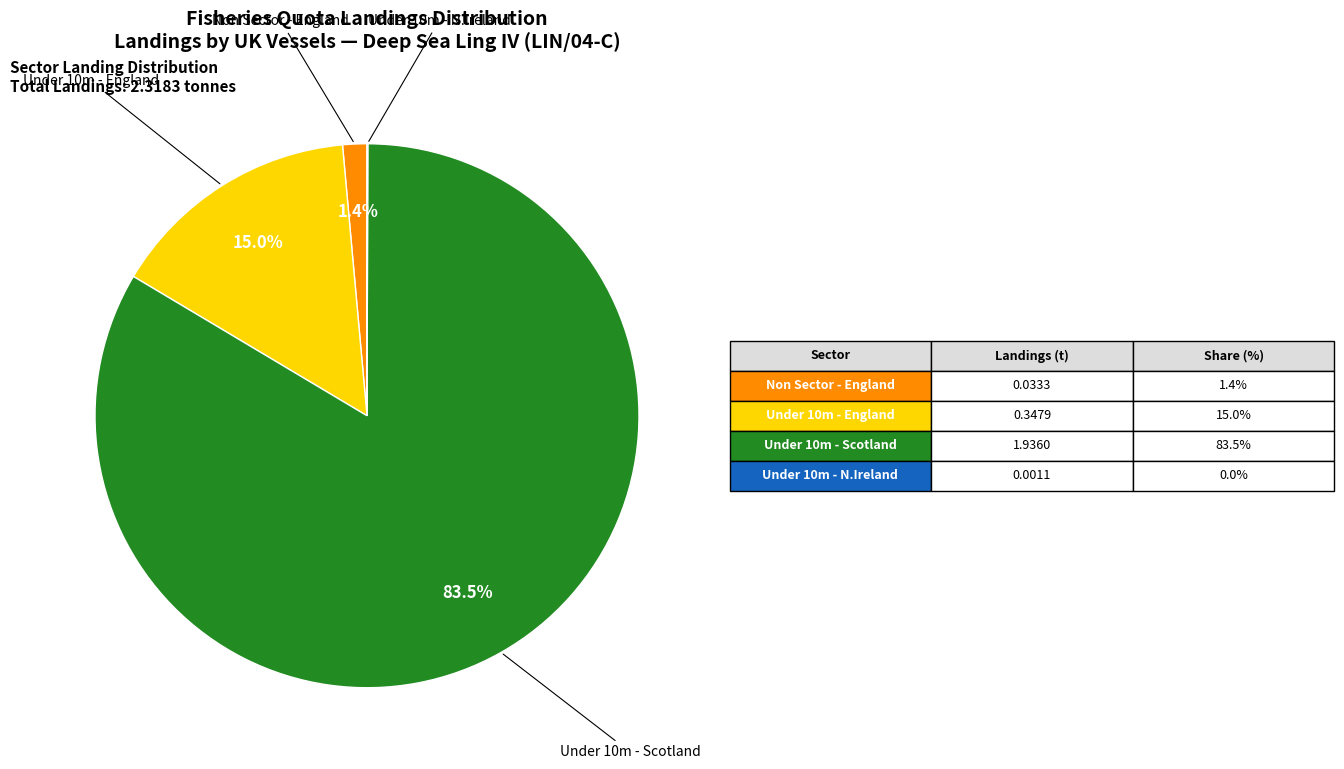

Does any single category account for the majority?

Yes